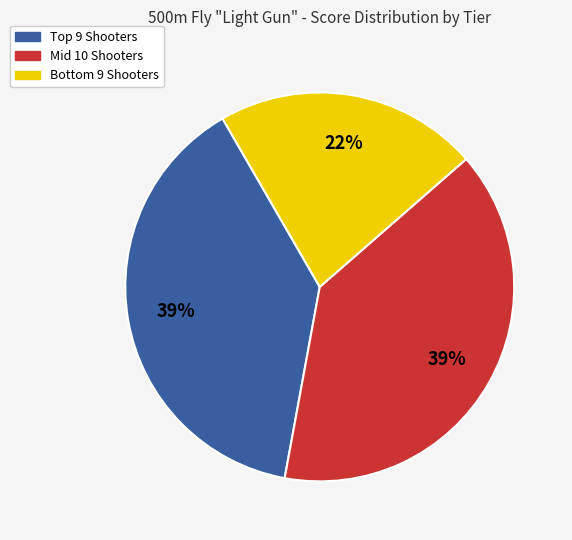

Is there any slice that represents more than half of the pie?

No